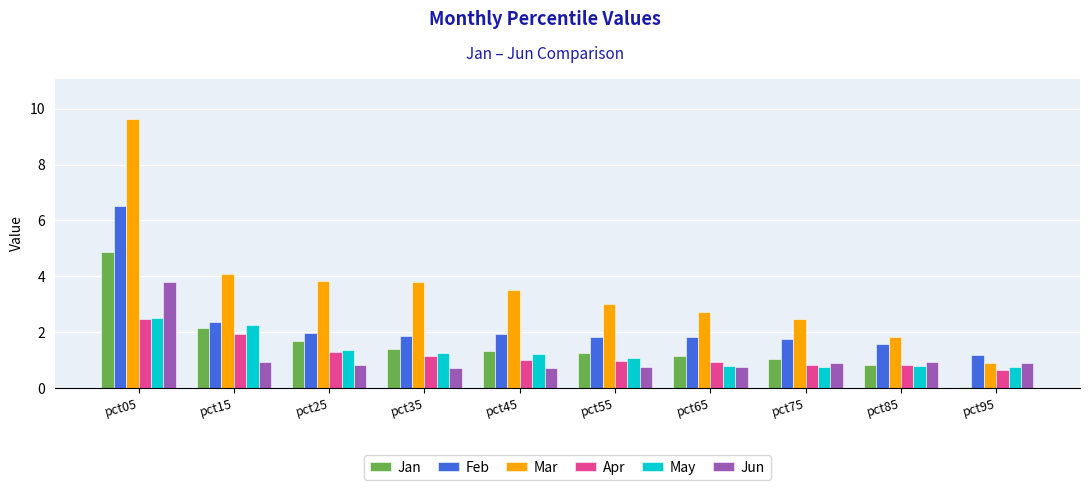

At which label is May closest to 1?

pct55